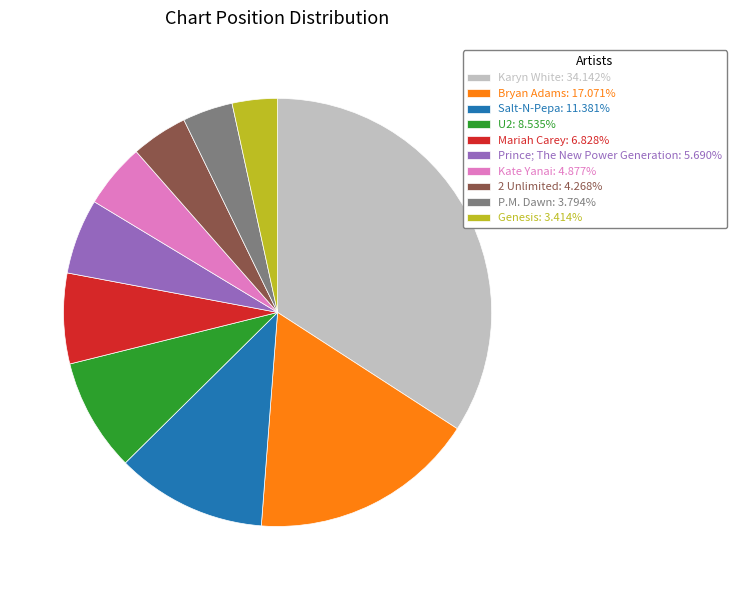

Approximately how many times larger is the value at Prince; The New Power Generation compared to 2 Unlimited?

1.3